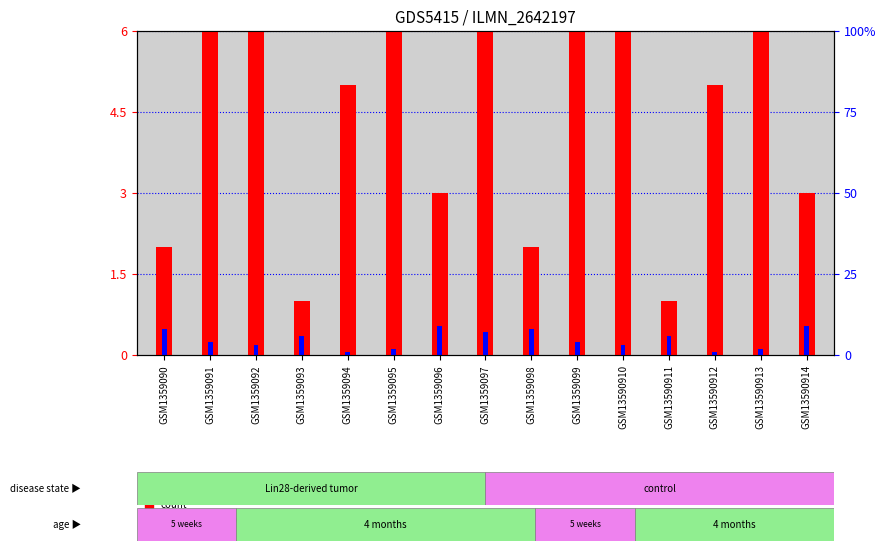

What value does the percentile rank within the sample series have at GSM1359093?

0.4